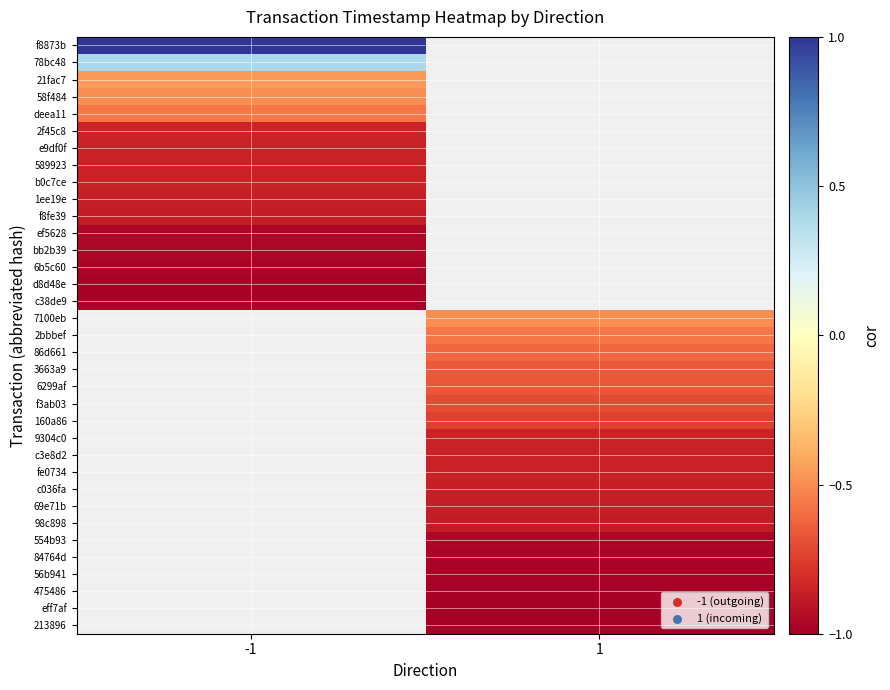

Is it true that 2bbbef equals -0.6 at 1?

True